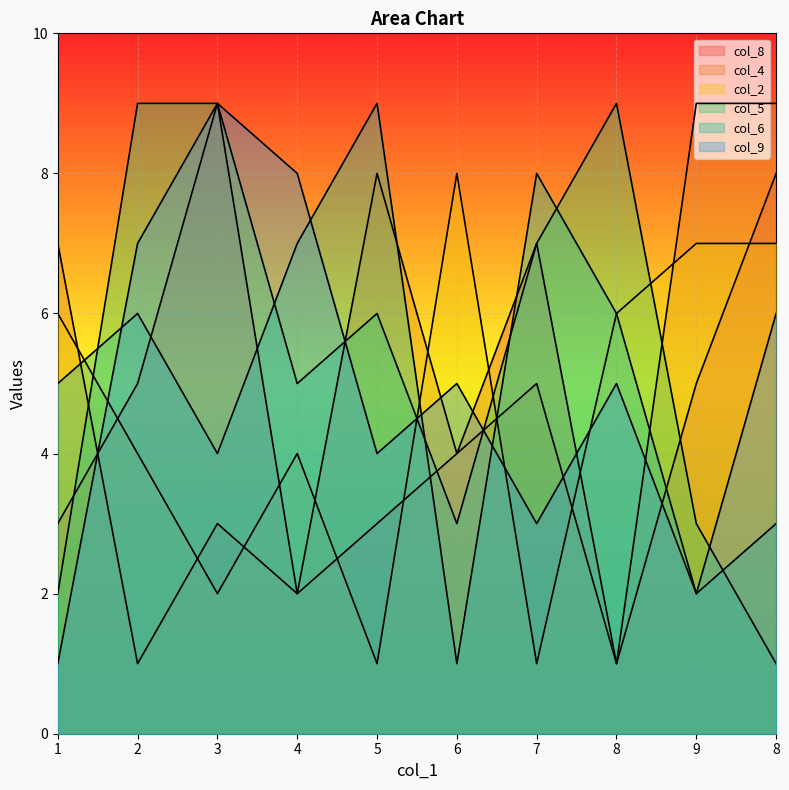

What is the spread (max minus min) of values at 9?

7